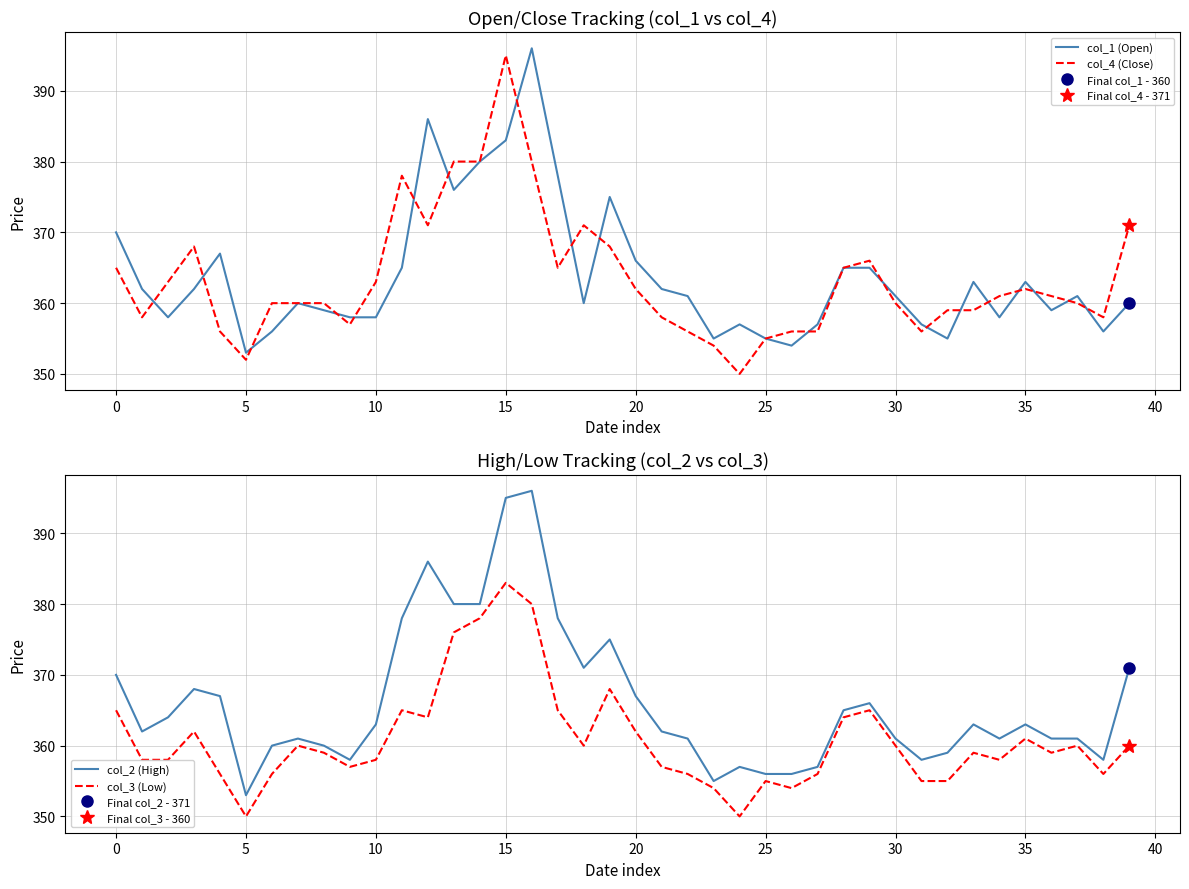

What is the label of the 14th point from the right?

26